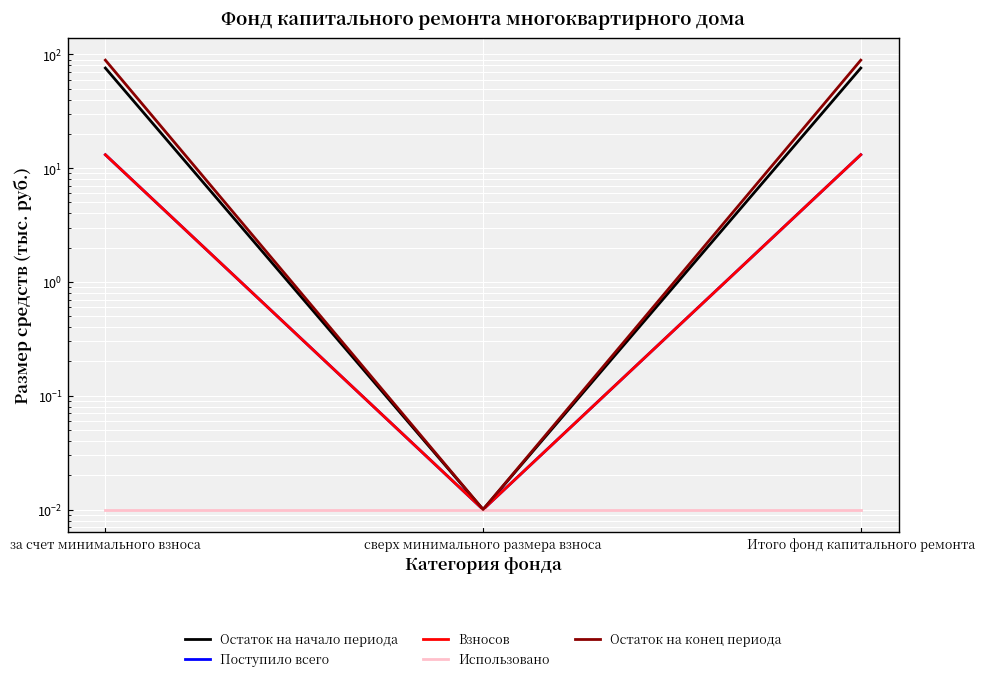

At which label does Взносов reach its minimum?

сверх минимального размера взноса